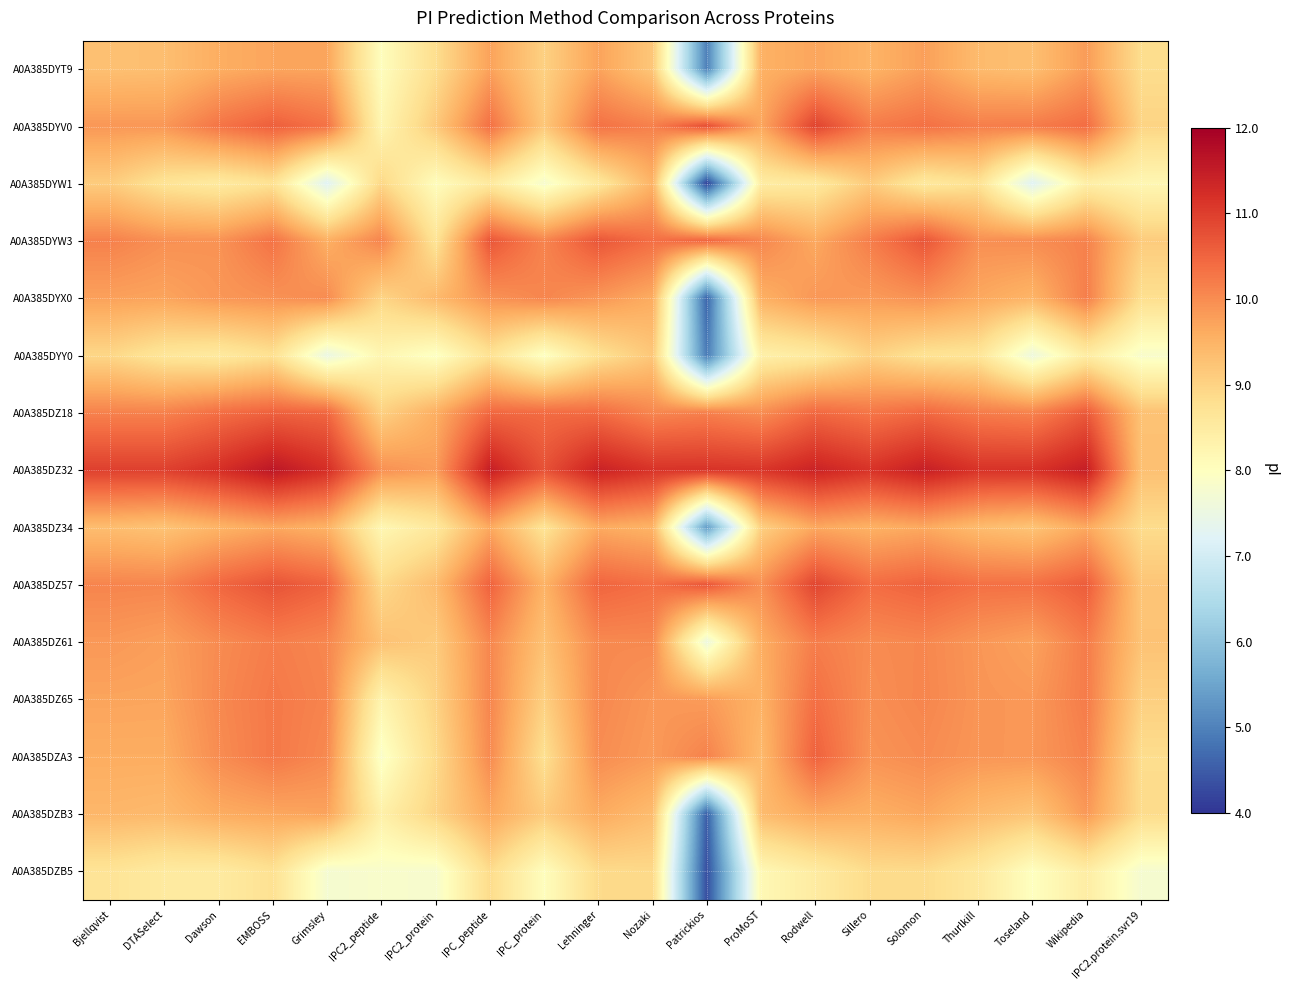

What is the total value across all series at IPC2_peptide?

130.2